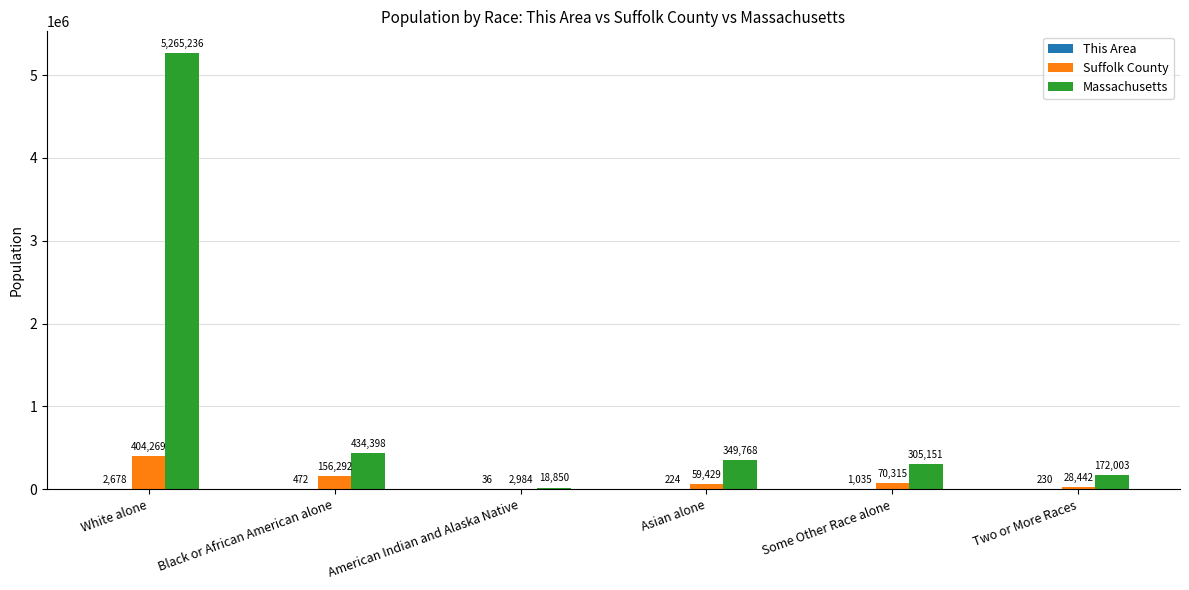

What is the greatest value displayed?

5265236